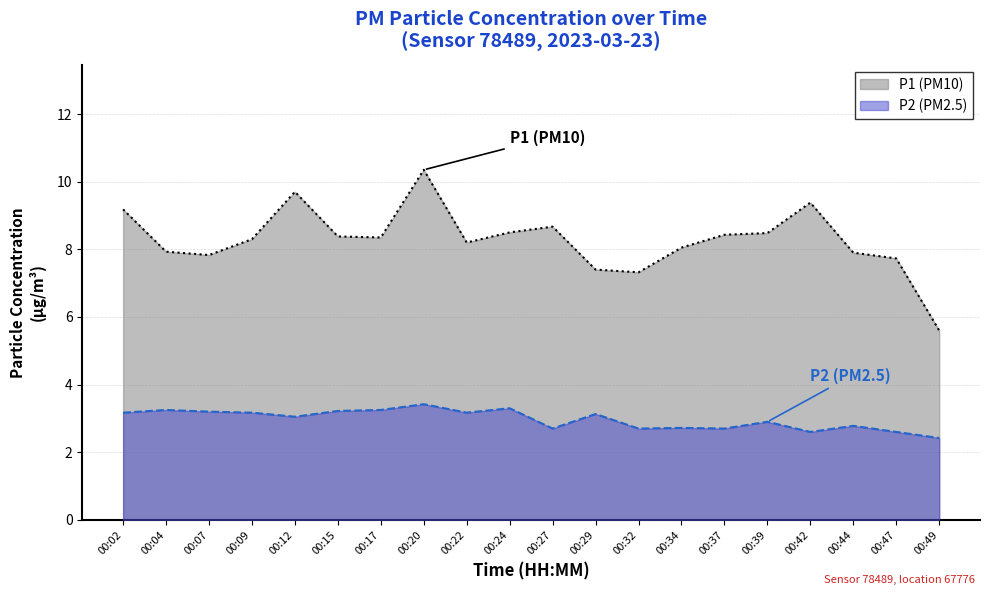

How many values in the P2 series exceed 3?

11